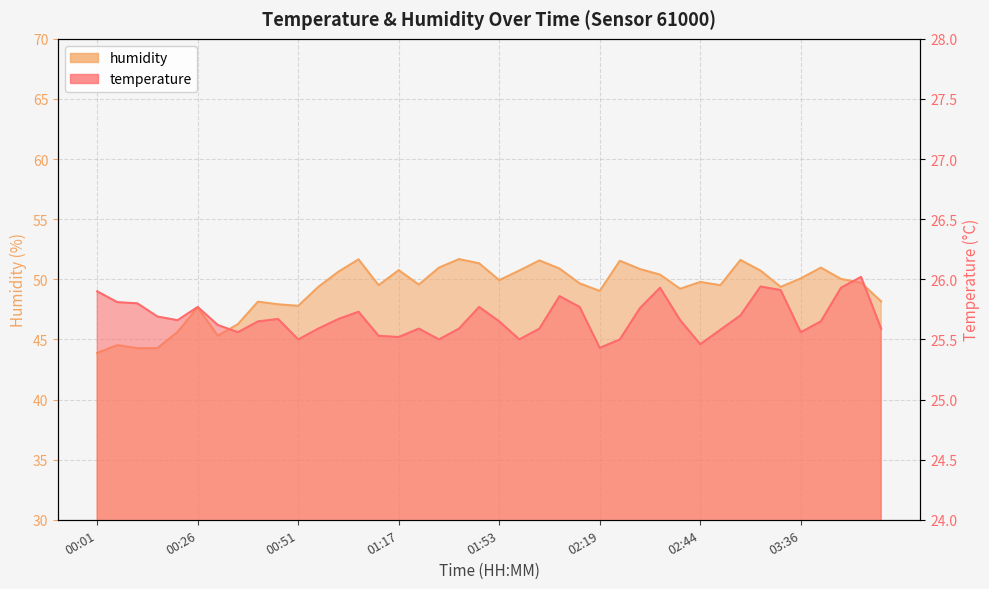

Which series has the largest total across all categories?

humidity